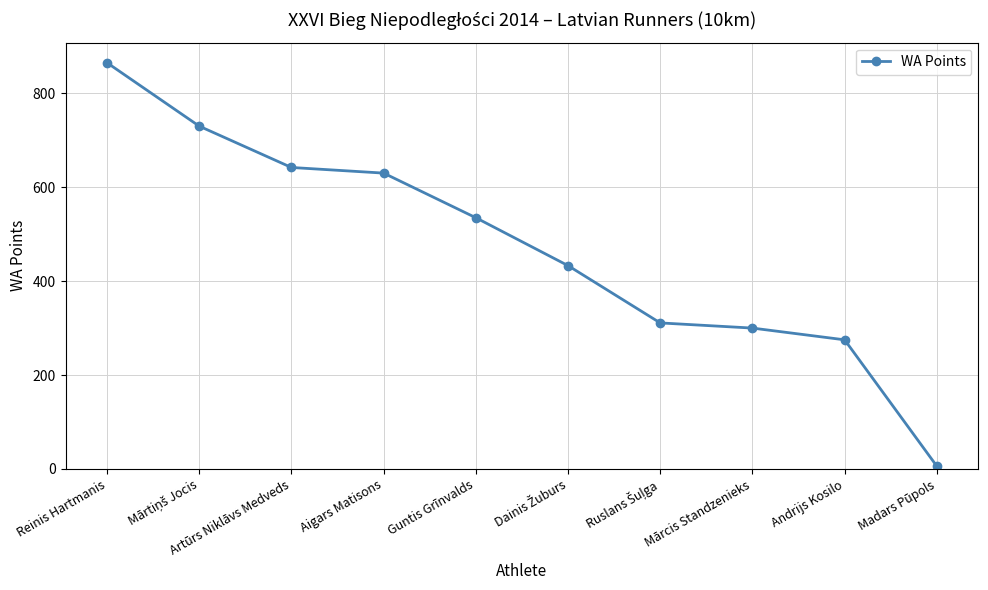

How many series are shown in this chart?

1